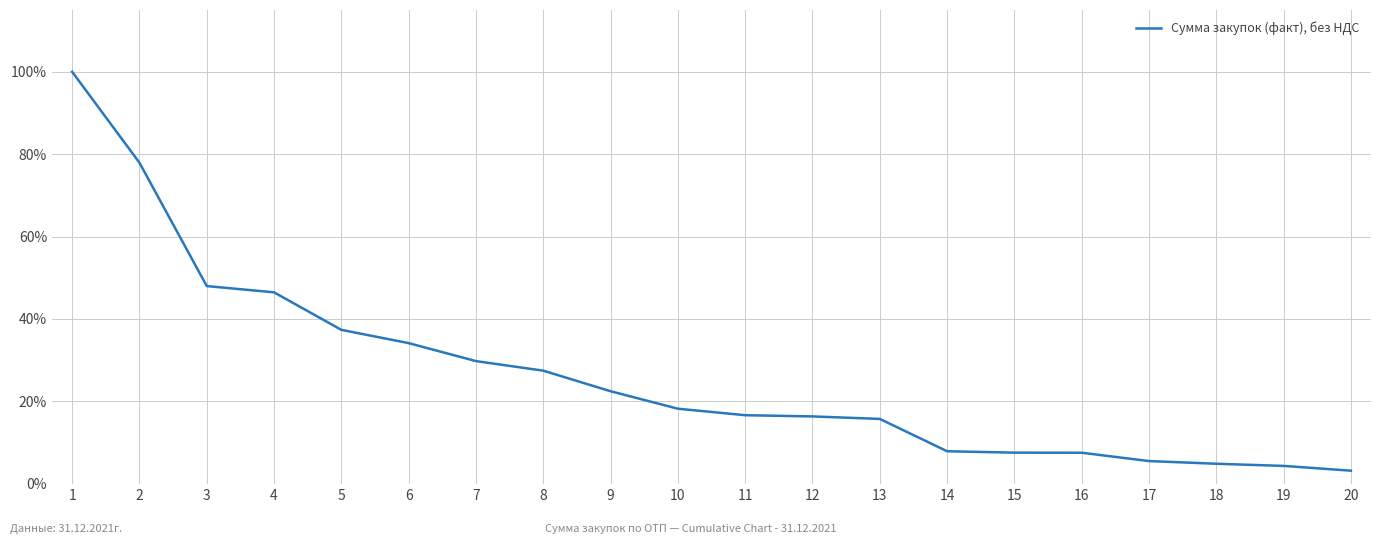

Where does the data first go above 18?

1